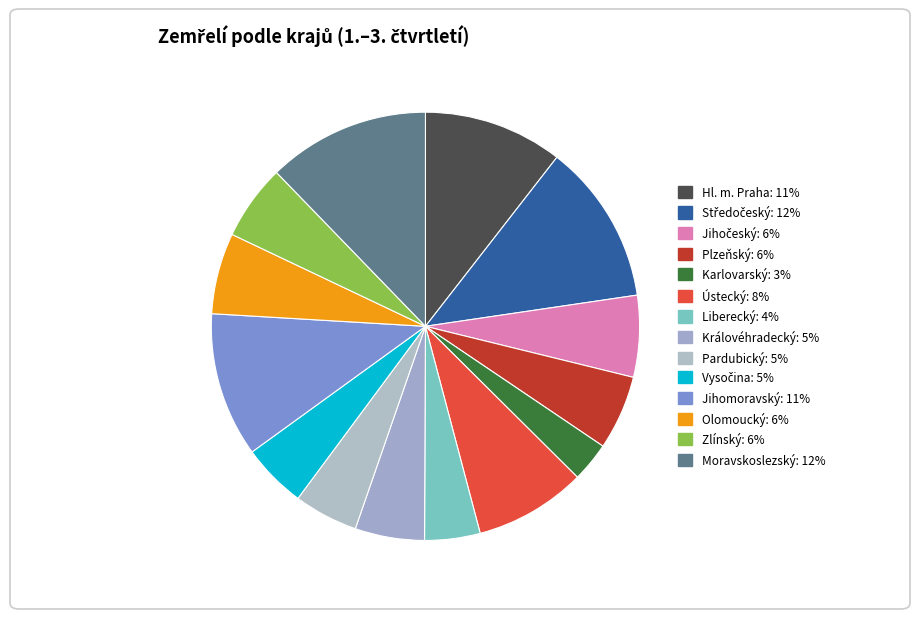

Count the number of slices in the pie.

14